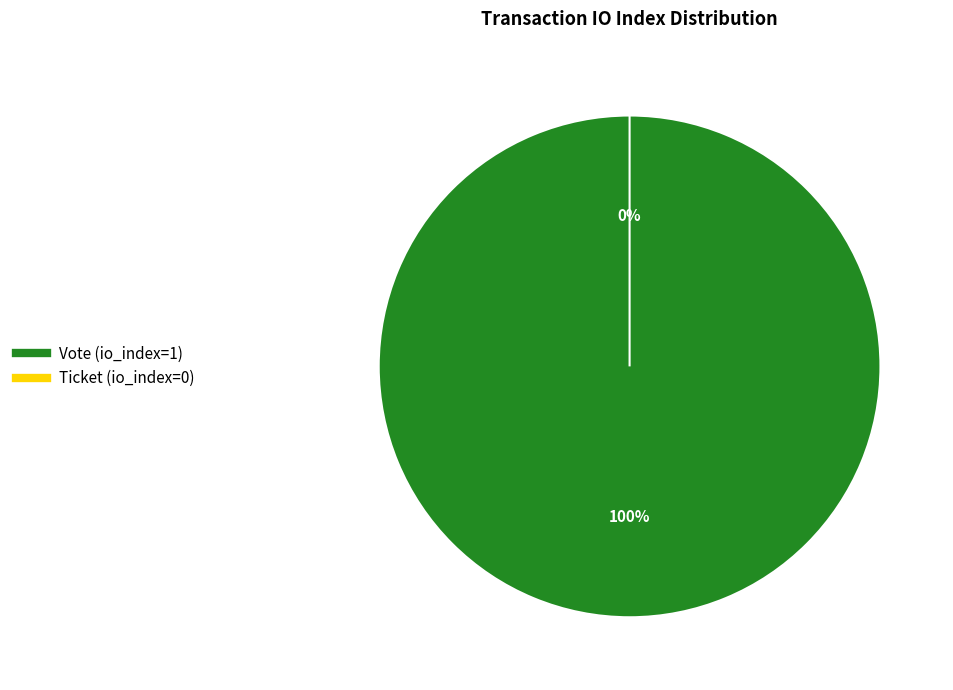

Which category accounts for the majority?

Vote (io_index=1)